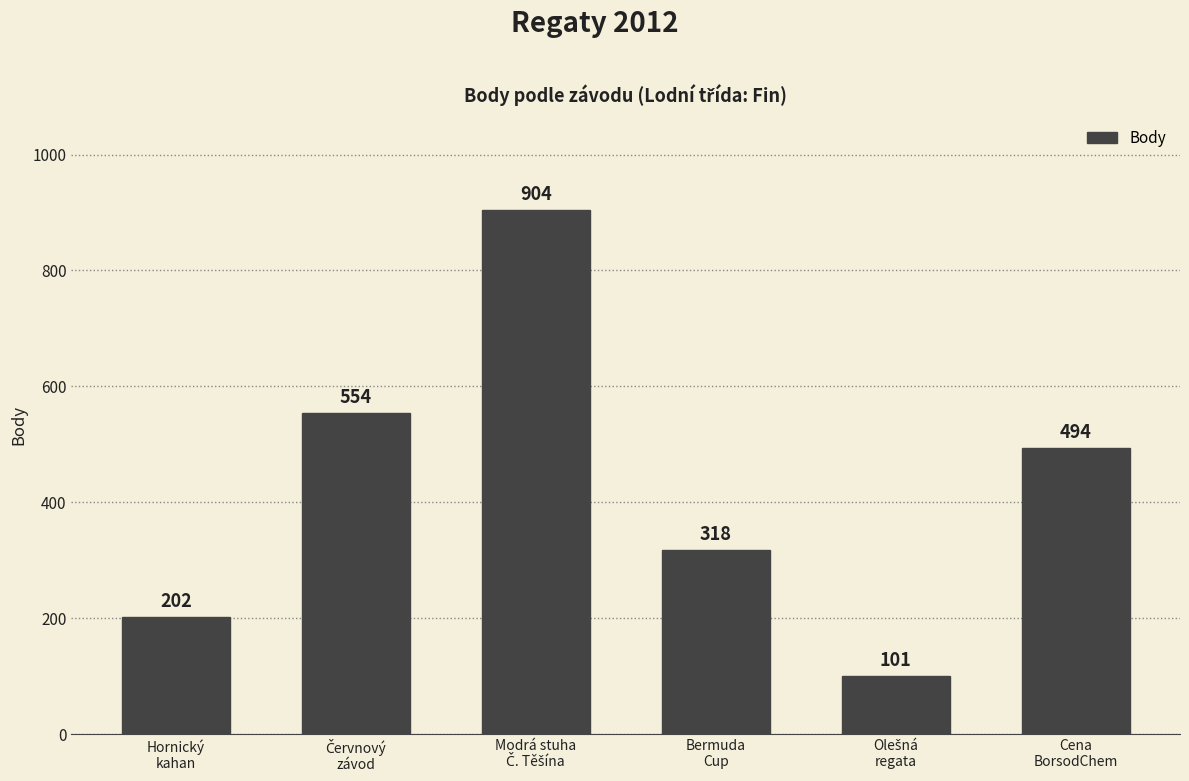

What is the value of the 6th bar from the left?

494